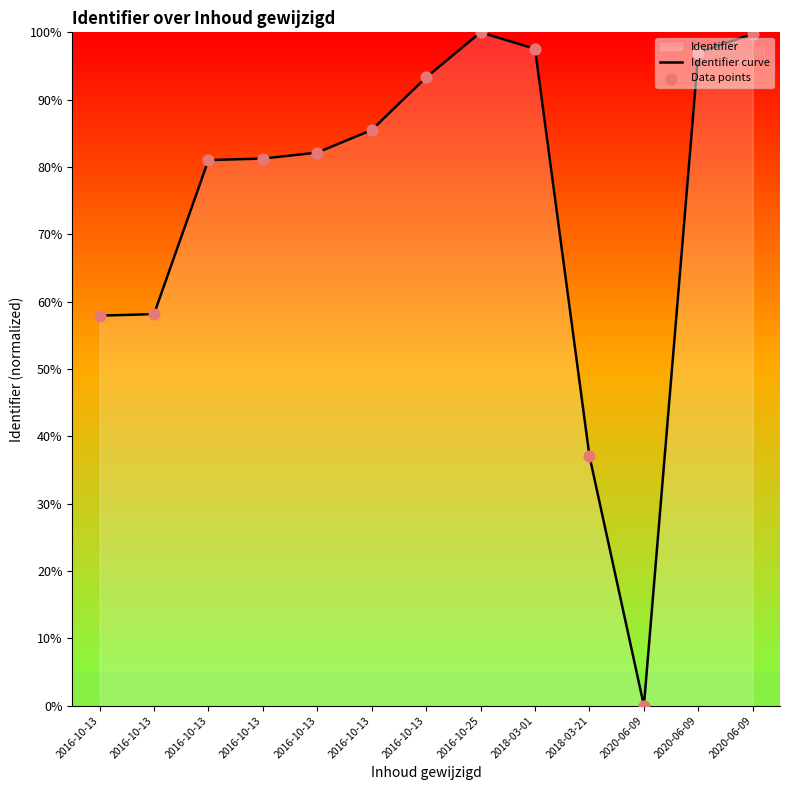

How many lines are shown in the chart?

1